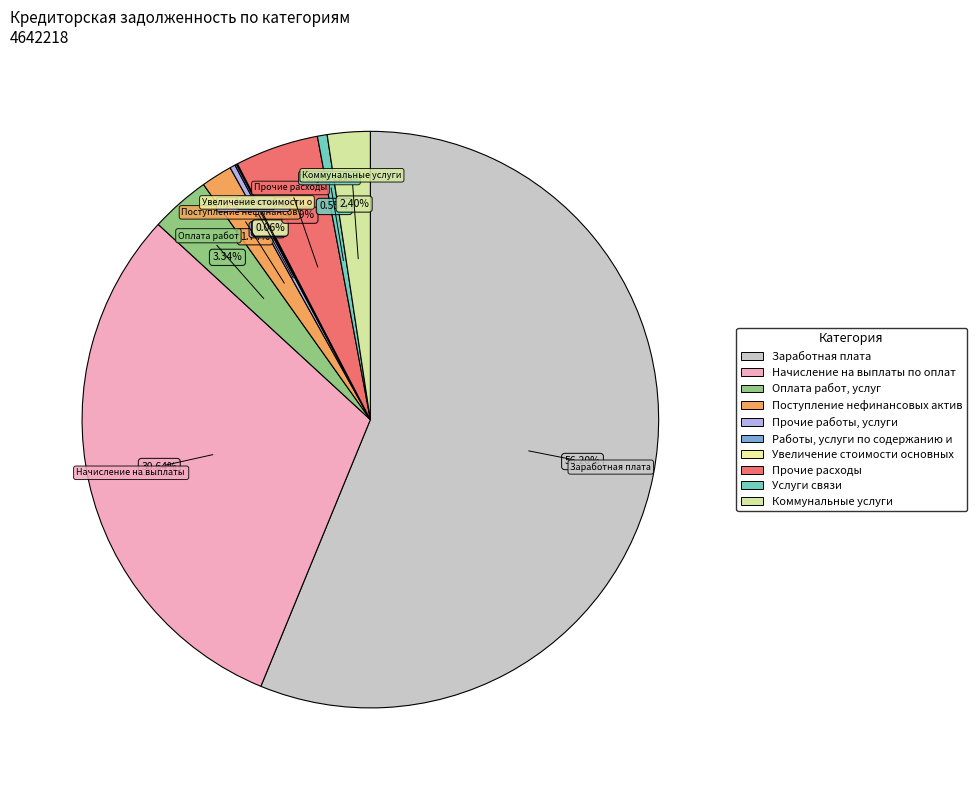

Rank the categories by value from lowest to highest.

Увеличение стоимости основных средств, Работы, услуги по содержанию имущества, Прочие работы, услуги, Услуги связи, Поступление нефинансовых активов, Коммунальные услуги, Оплата работ, услуг, Прочие расходы, Начисление на выплаты по оплате труда, Заработная плата